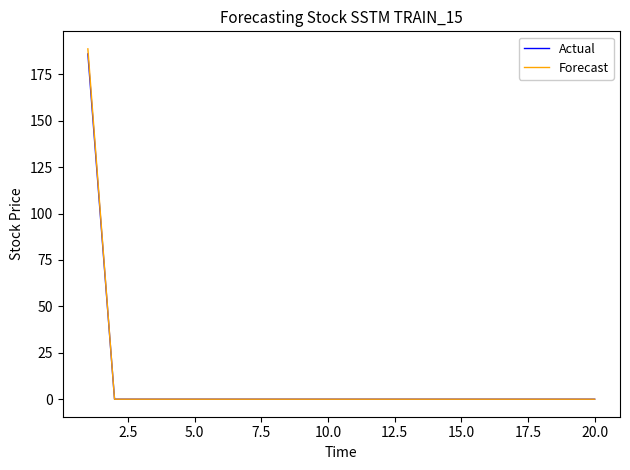

Which series has the widest spread of values?

Forecast